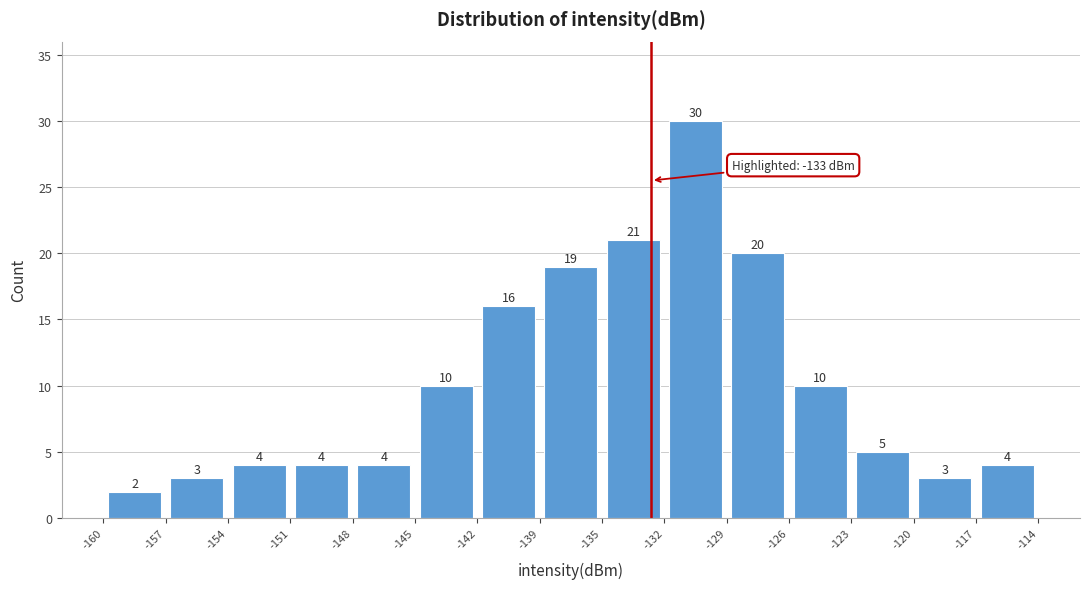

Reading left to right, transcribe this chart: for each bar, give the range it covers on the x-axis and its height.

-160 to -157: 2
-157 to -154: 3
-154 to -151: 4
-151 to -148: 4
-148 to -145: 4
-145 to -142: 10
-142 to -139: 16
-139 to -135: 19
-135 to -132: 21
-132 to -129: 30
-129 to -126: 20
-126 to -123: 10
-123 to -120: 5
-120 to -117: 3
-117 to -114: 4